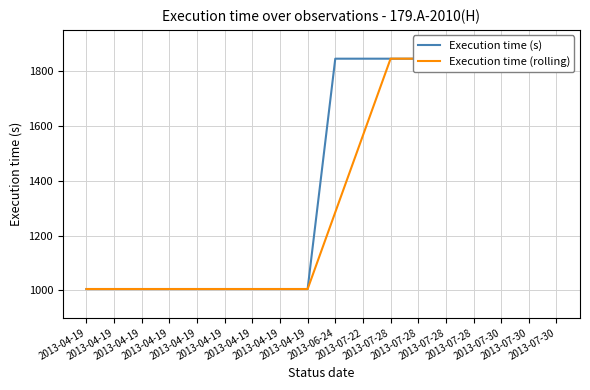

What is the label of the 4th point from the left?

2013-04-19